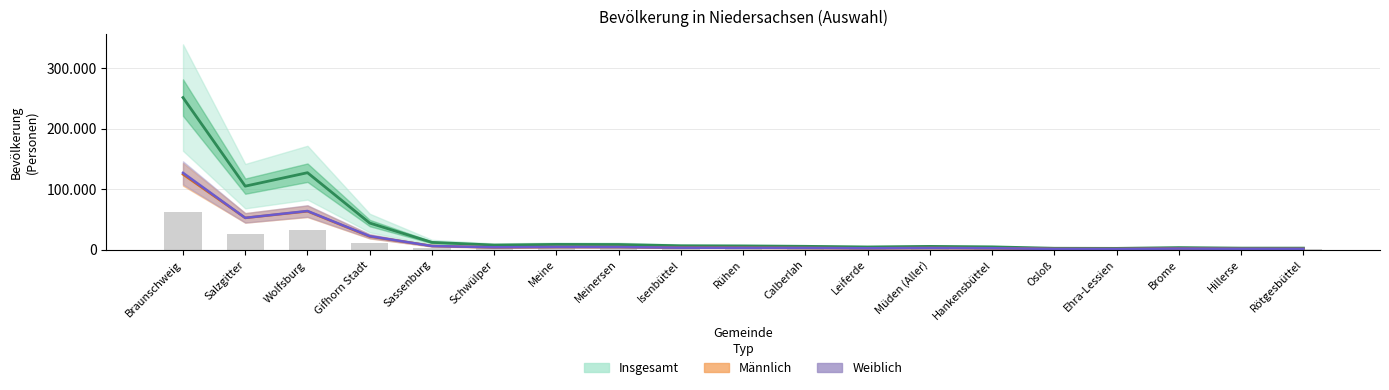

What is the minimum value shown in the chart?

1006